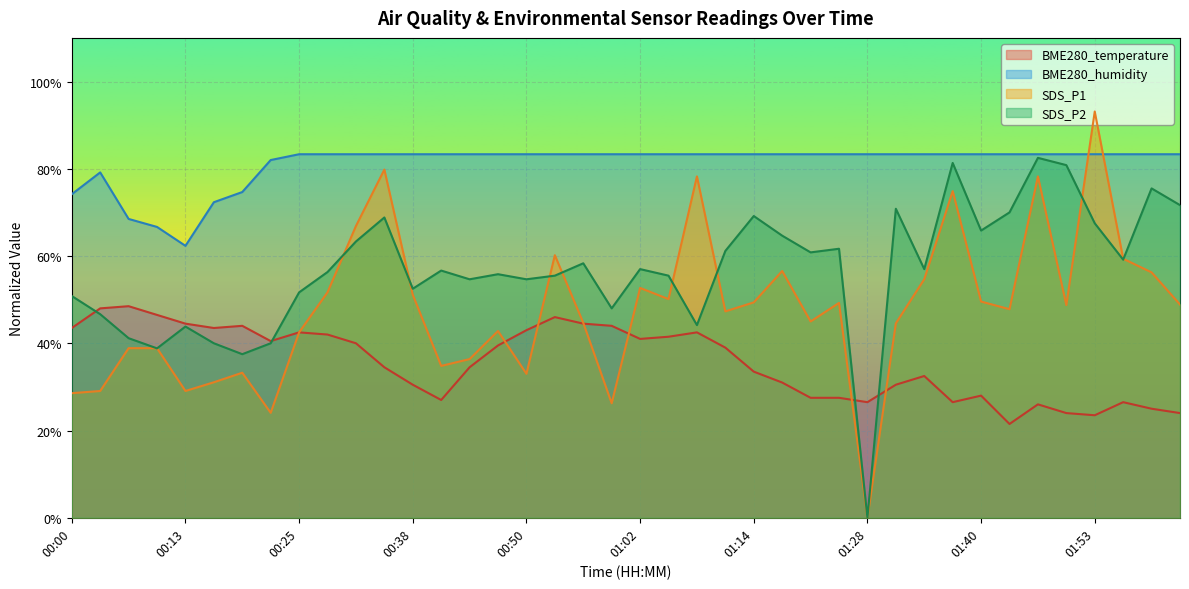

List the labels in order of SDS_P2 value, smallest first.

01:28, 00:19, 00:10, 00:16, 00:22, 00:06, 00:13, 01:08, 00:03, 00:59, 00:00, 00:25, 00:38, 00:44, 00:50, 00:53, 01:05, 00:47, 00:28, 00:41, 01:02, 01:34, 00:56, 01:56, 01:21, 01:11, 01:25, 00:32, 01:18, 01:40, 01:53, 00:35, 01:14, 01:43, 01:31, 02:02, 01:59, 01:49, 01:37, 01:46